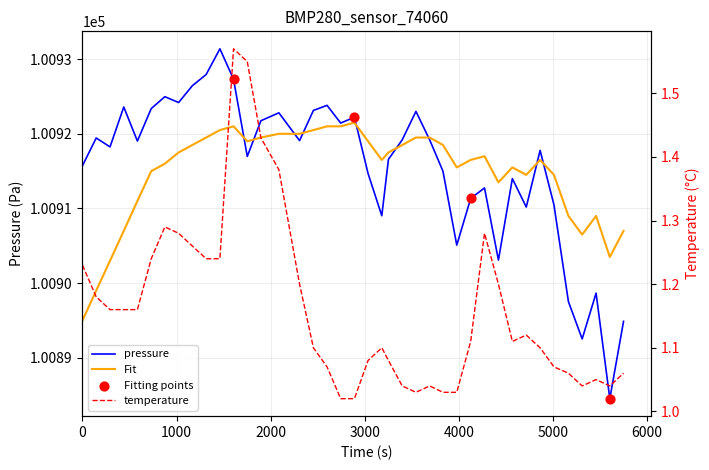

Which series has the largest total across all categories?

pressure